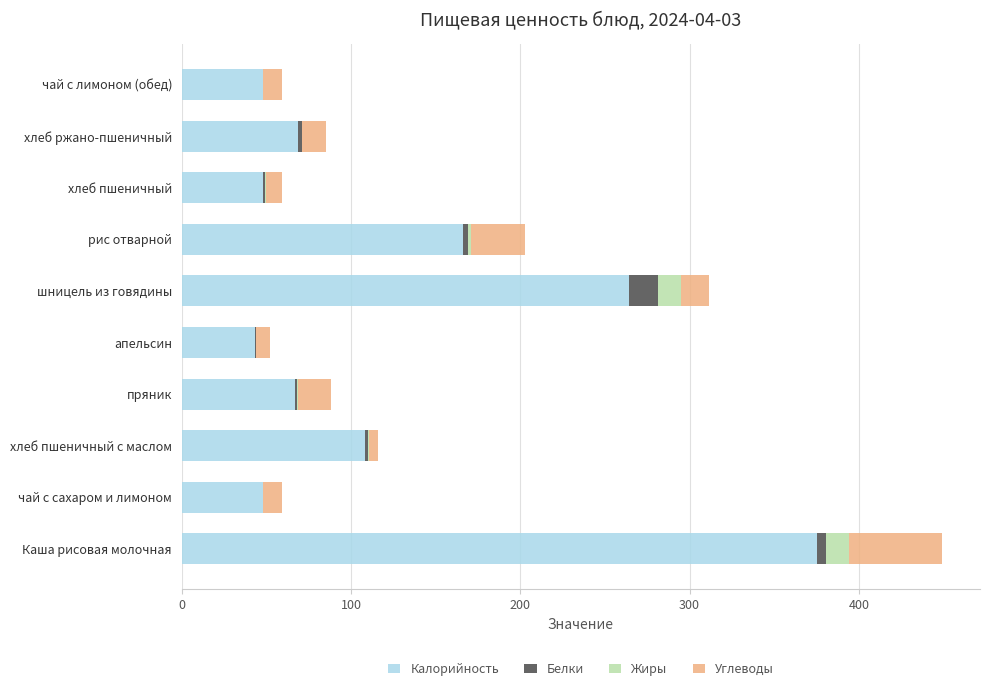

At which category is the sum across all series the highest?

Каша рисовая молочная